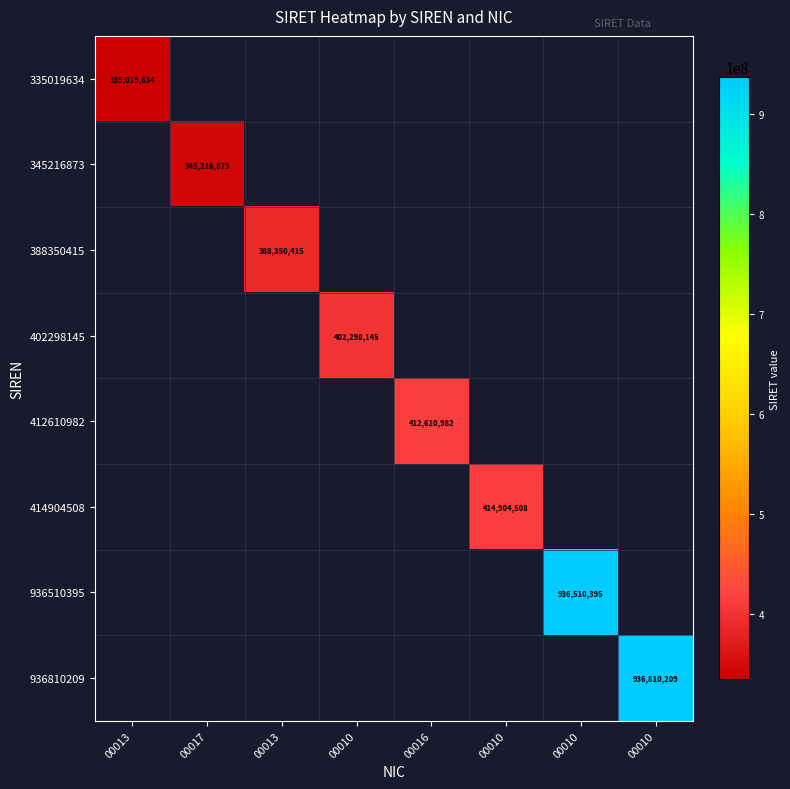

What is the minimum value for 335019634?

335019634.0